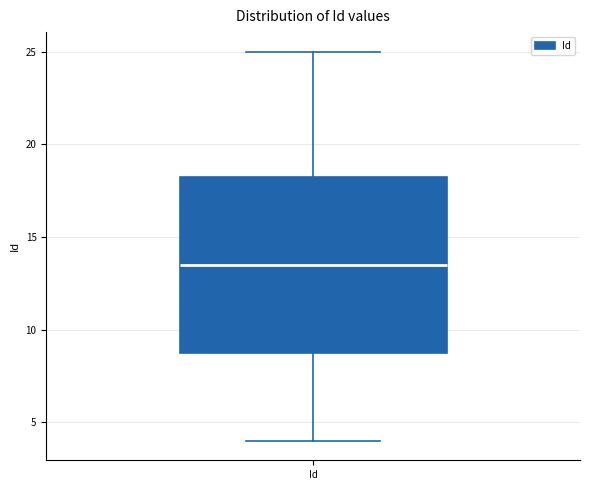

Read this box plot against the y-axis: the position of the median line, the range covered by the box, and the ends of both whiskers. The values are not printed on the chart, so give them approximately, as read against the axis.

median 13.5, box 9.0 to 18.5, whiskers 4.0 to 25.0